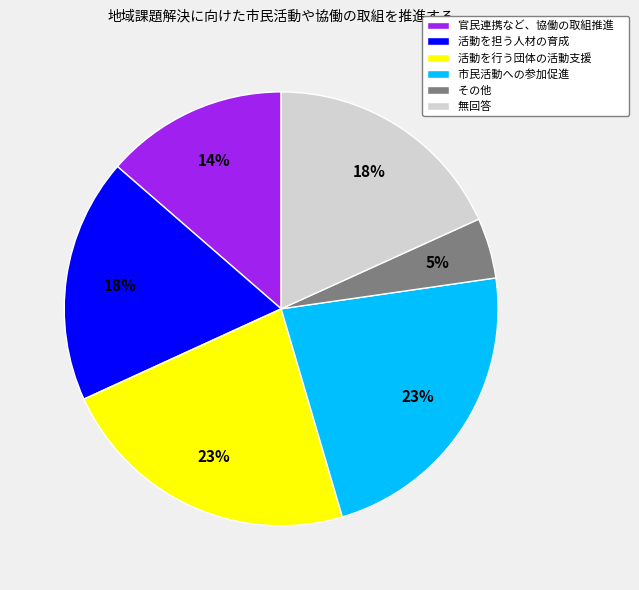

Combined, do 市民活動への参加促進 and 活動を担う人材の育成 account for over 50%?

No